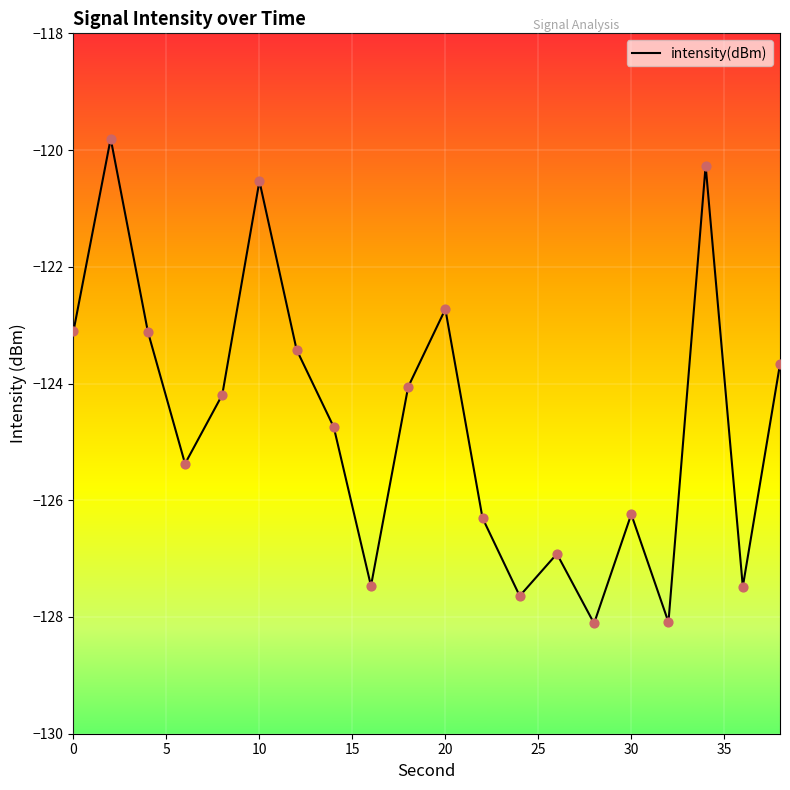

What is the difference between the maximum and minimum values?

8.3